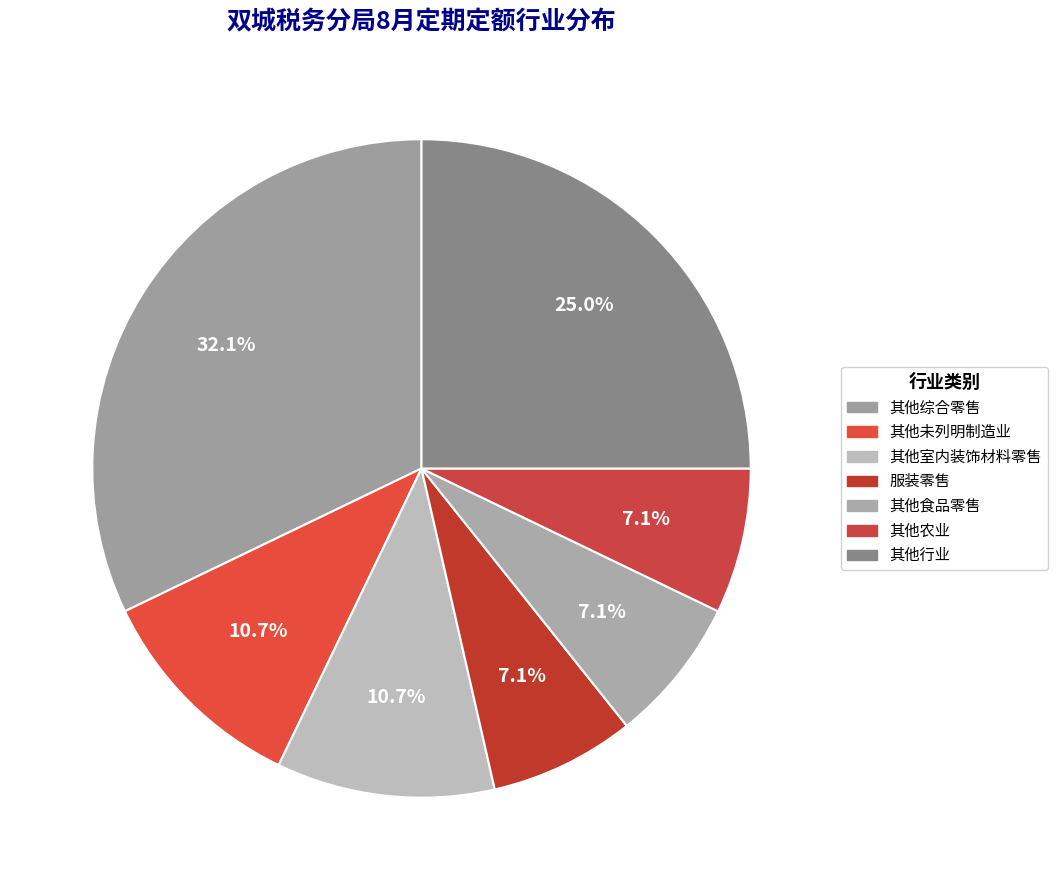

Count the number of slices in the pie.

7